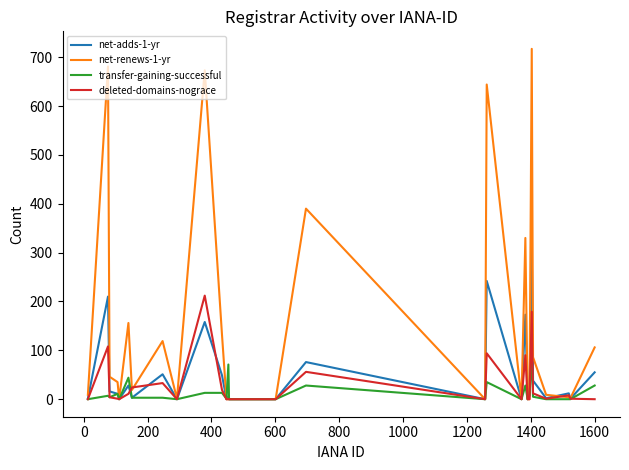

Rank the series by their maximum value, from highest to lowest.

net-renews-1-yr, net-adds-1-yr, deleted-domains-nograce, transfer-gaining-successful